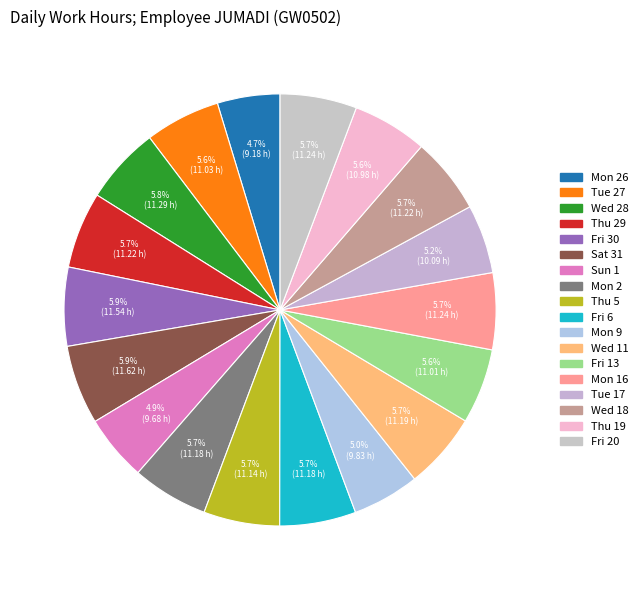

How many segments does this pie chart have?

18